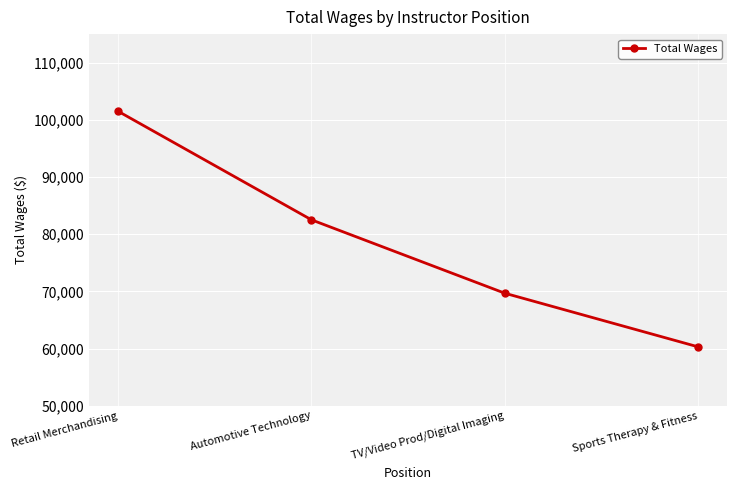

Read the value at Sports Therapy & Fitness, to the nearest 10.

60290